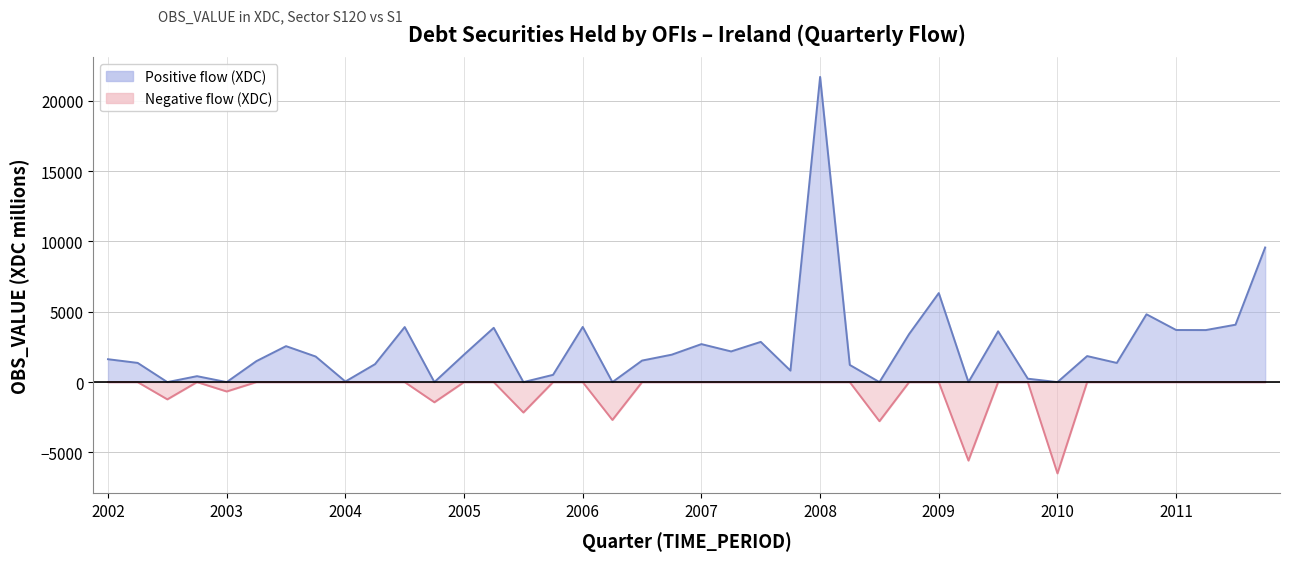

Reading left to right, extract all data points from this chart.

2002-Q1=1627	2002-Q2=1365	2002-Q3=-1226	2002-Q4=422	2003-Q1=-666	2003-Q2=1489	2003-Q3=2556	2003-Q4=1817	2004-Q1=41	2004-Q2=1276	2004-Q3=3912	2004-Q4=-1433	2005-Q1=1953	2005-Q2=3858	2005-Q3=-2160	2005-Q4=517	2006-Q1=3920	2006-Q2=-2689	2006-Q3=1531	2006-Q4=1950	2007-Q1=2700	2007-Q2=2180	2007-Q3=2859	2007-Q4=817	2008-Q1=21688	2008-Q2=1221	2008-Q3=-2779	2008-Q4=3415	2009-Q1=6327	2009-Q2=-5577	2009-Q3=3611	2009-Q4=242	2010-Q1=-6487	2010-Q2=1850	2010-Q3=1363	2010-Q4=4819	2011-Q1=3702	2011-Q2=3698	2011-Q3=4079	2011-Q4=9566